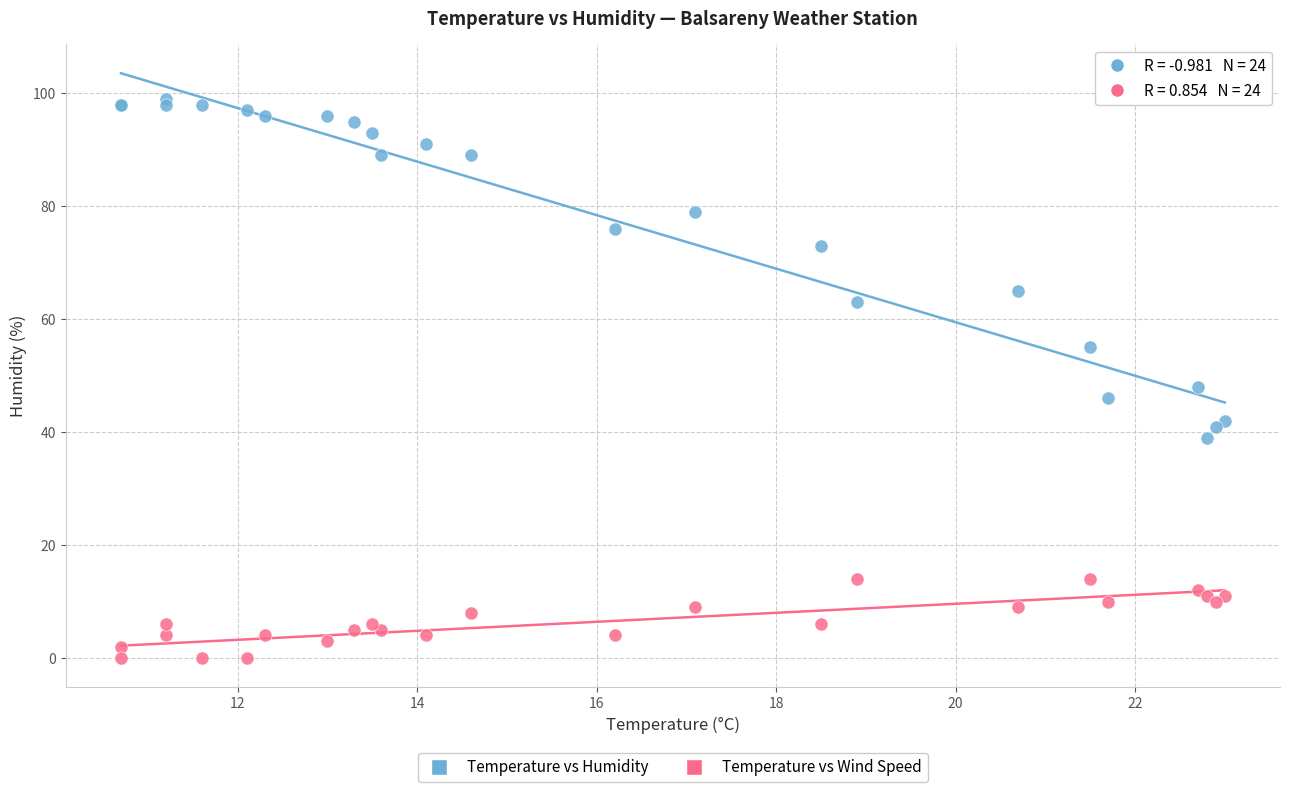

Which series contains the lowest Y value?

Temperature vs Wind Speed